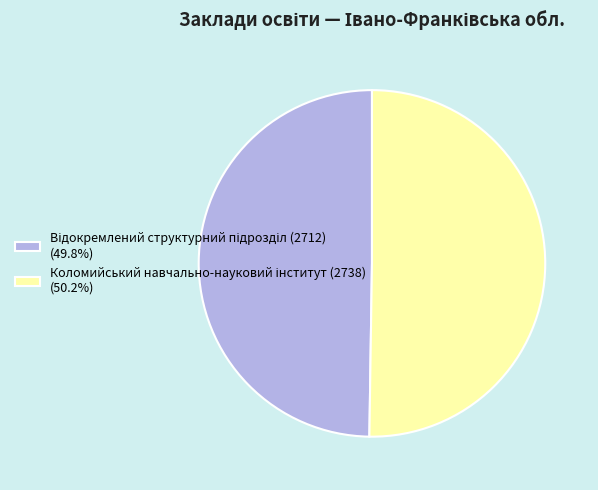

Count the number of slices in the pie.

2